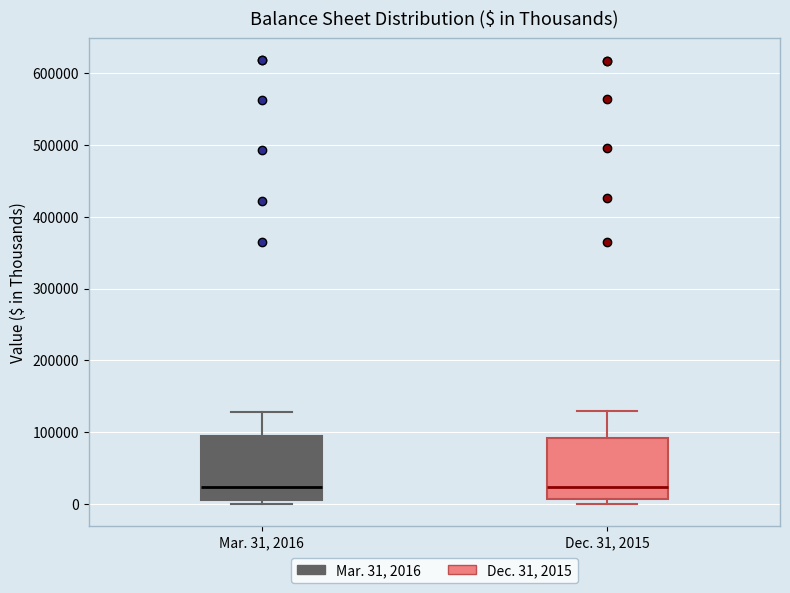

Where is the upper edge of the box for Mar. 31, 2016 on the y-axis? The values are not printed on the chart, so give them approximately, as read against the axis.

90000